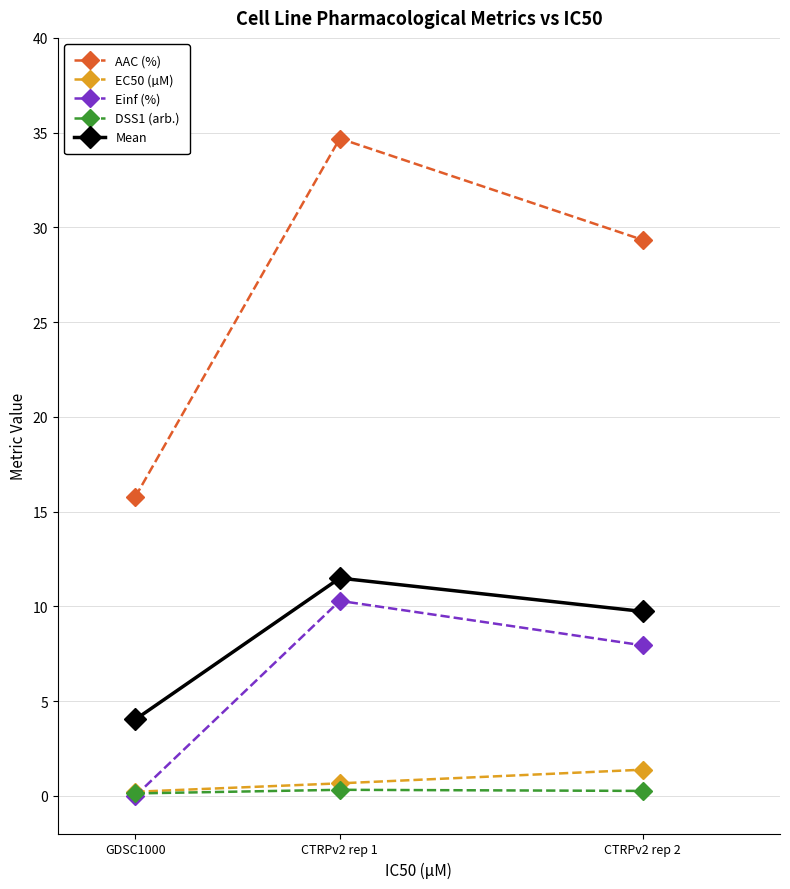

The AAC (%) series shows 17.5 at CTRPv2 rep 2. True or false?

False